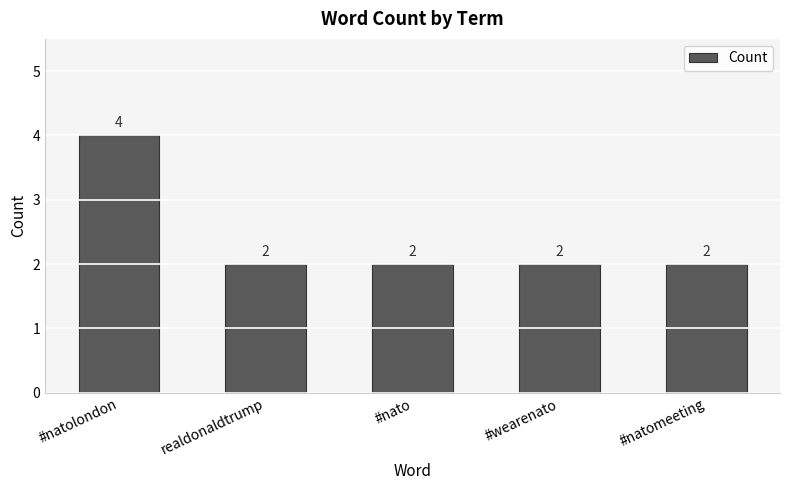

Count the values in the range 2 to 3.

4